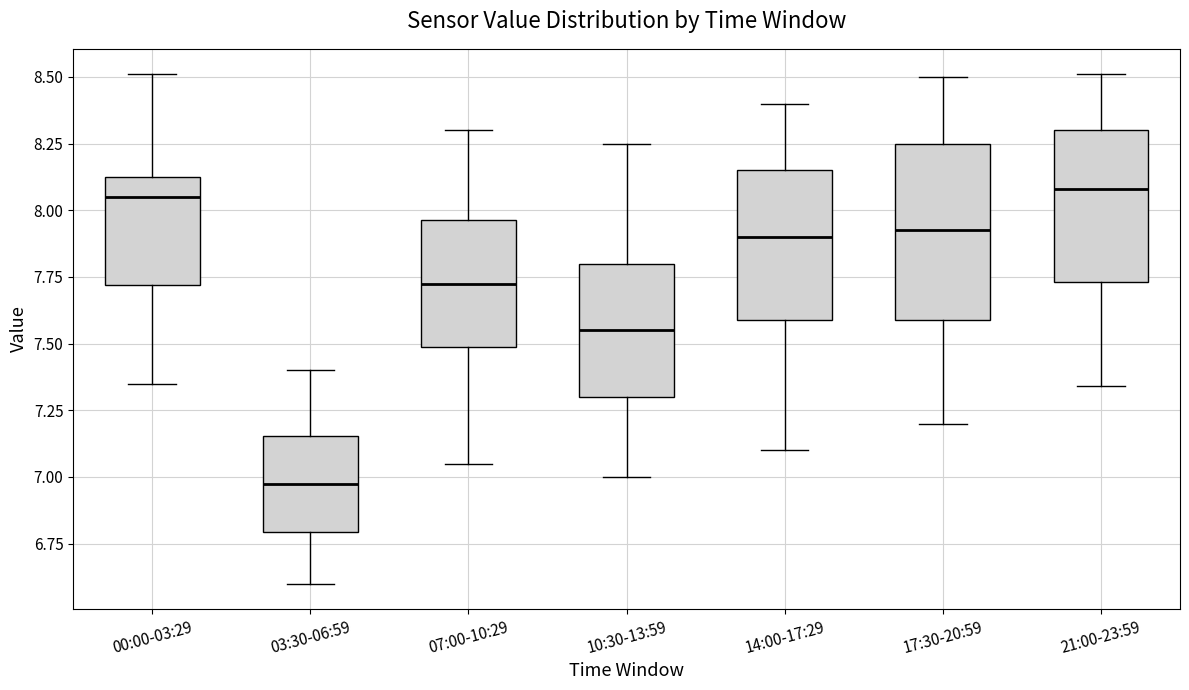

Which box has the lowest median line?

03:30-06:59